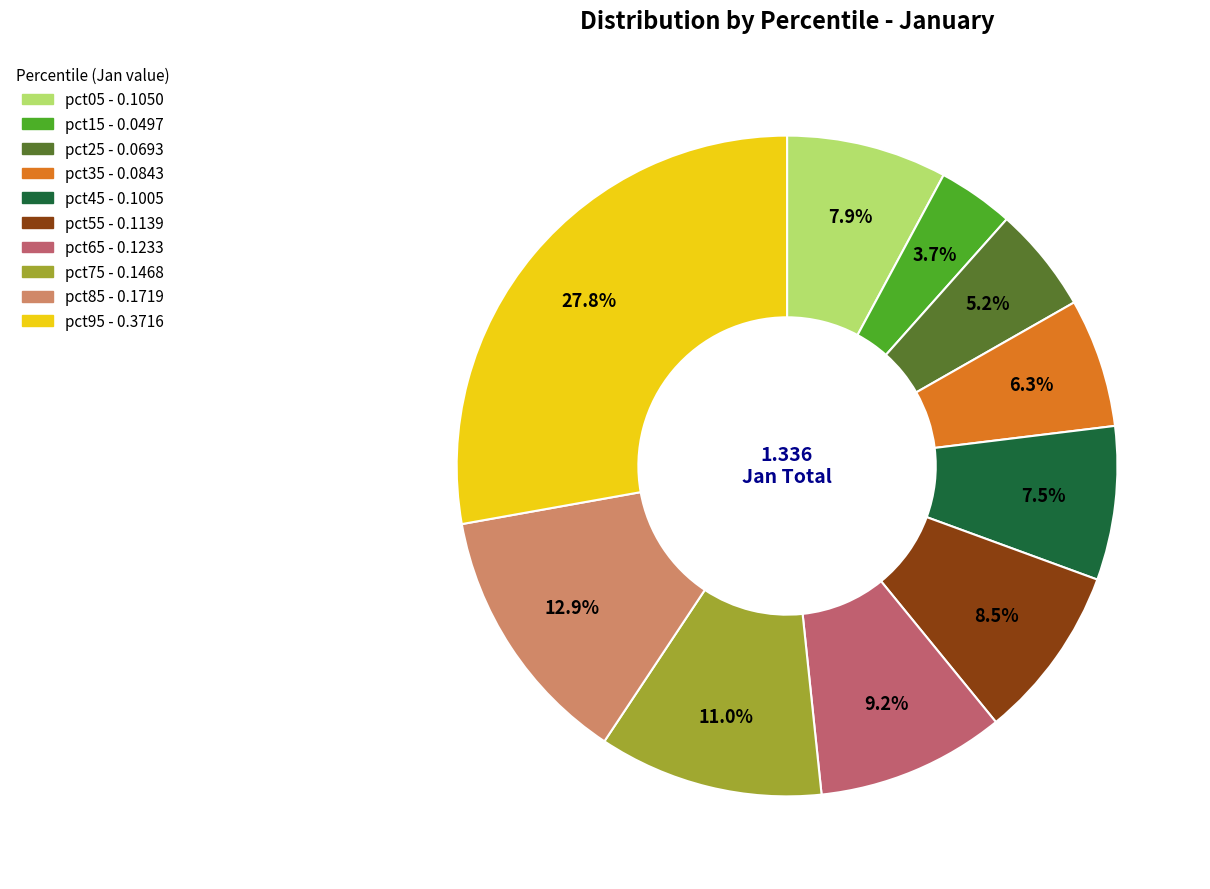

Count the number of slices in the pie.

10